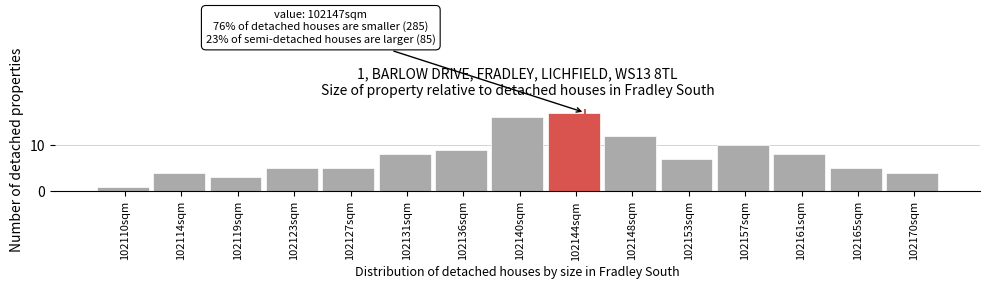

Reading left to right, extract all data points from this chart.

102110sqm=1	102114sqm=4	102119sqm=3	102123sqm=5	102127sqm=5	102131sqm=8	102136sqm=9	102140sqm=16	102144sqm=17	102148sqm=12	102153sqm=7	102157sqm=10	102161sqm=8	102165sqm=5	102170sqm=4